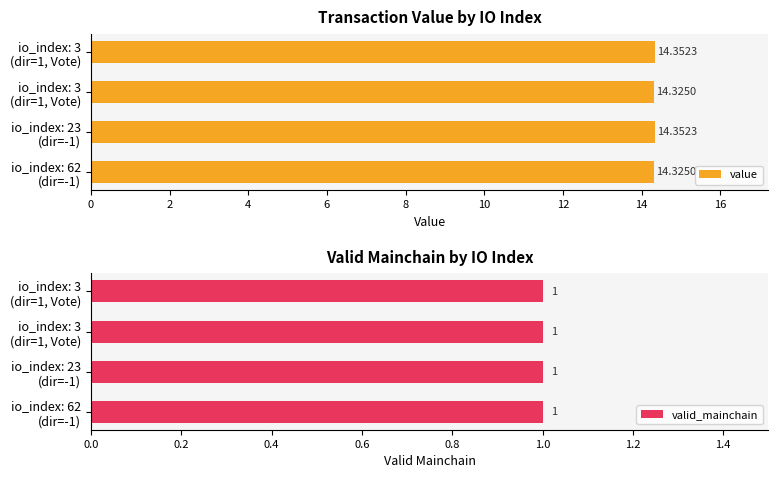

The value of valid_mainchain at 2 is 0.3. True or false?

False